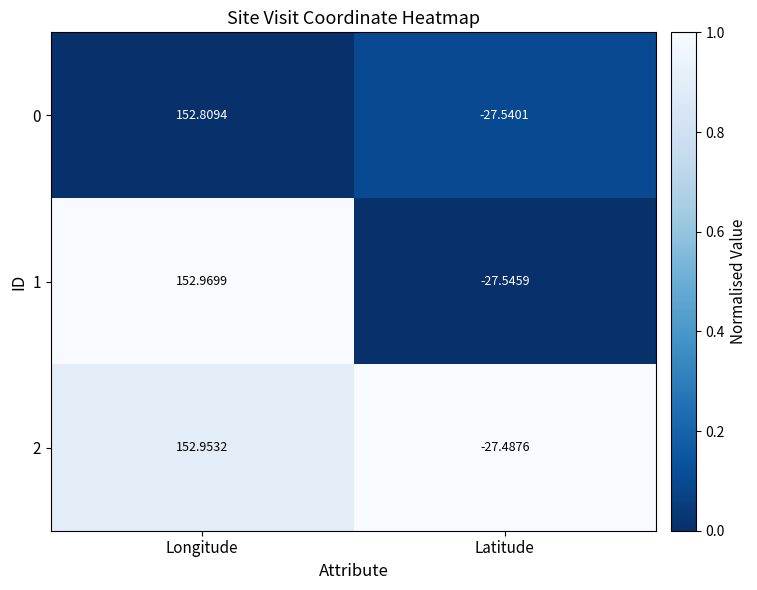

At which label does 0 first exceed 152?

Longitude